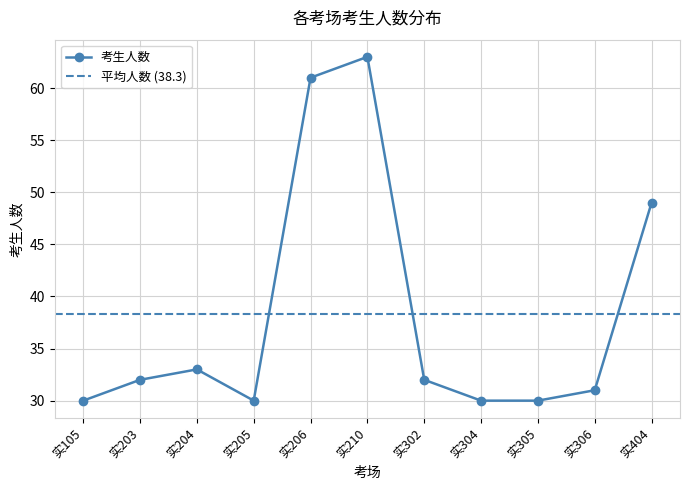

Is it true that the value at 实105 is 30?

True